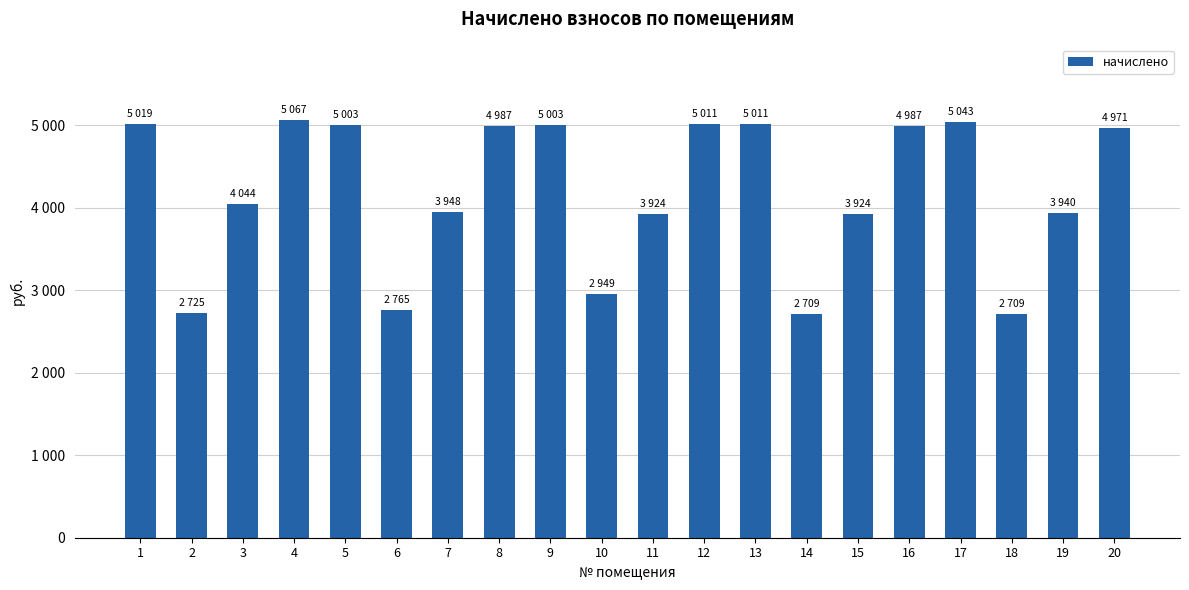

Does the chart contain any negative values?

No